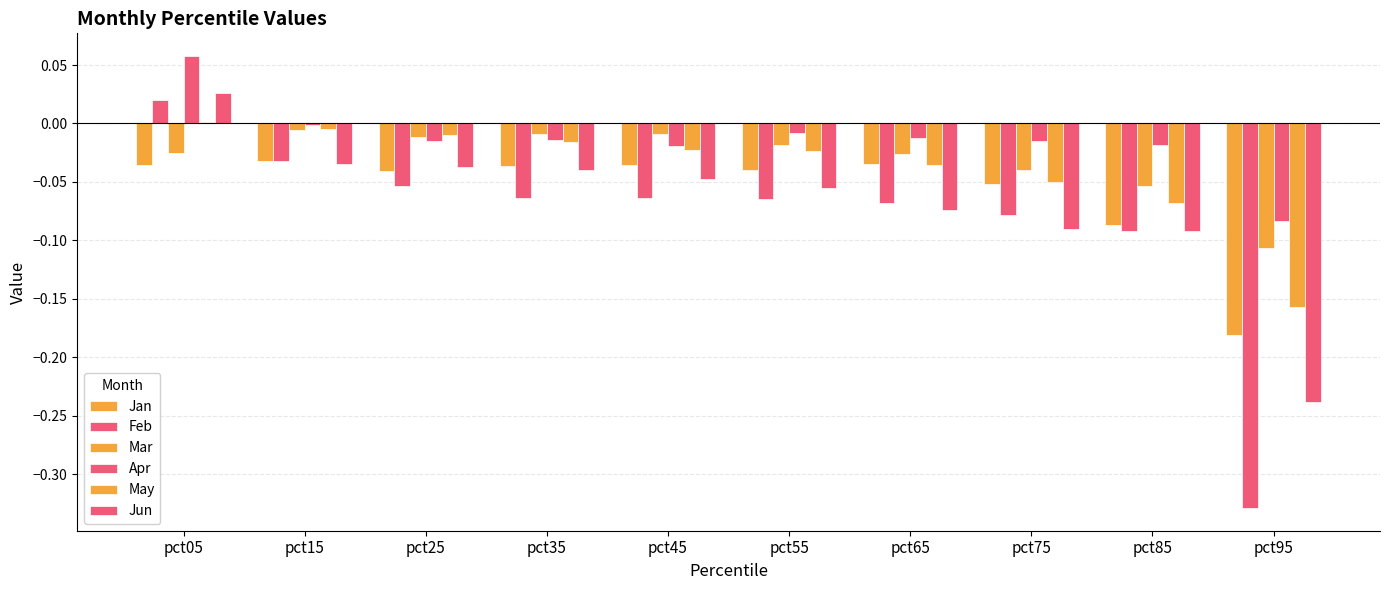

Which has a higher value, pct65 or pct45?

pct65